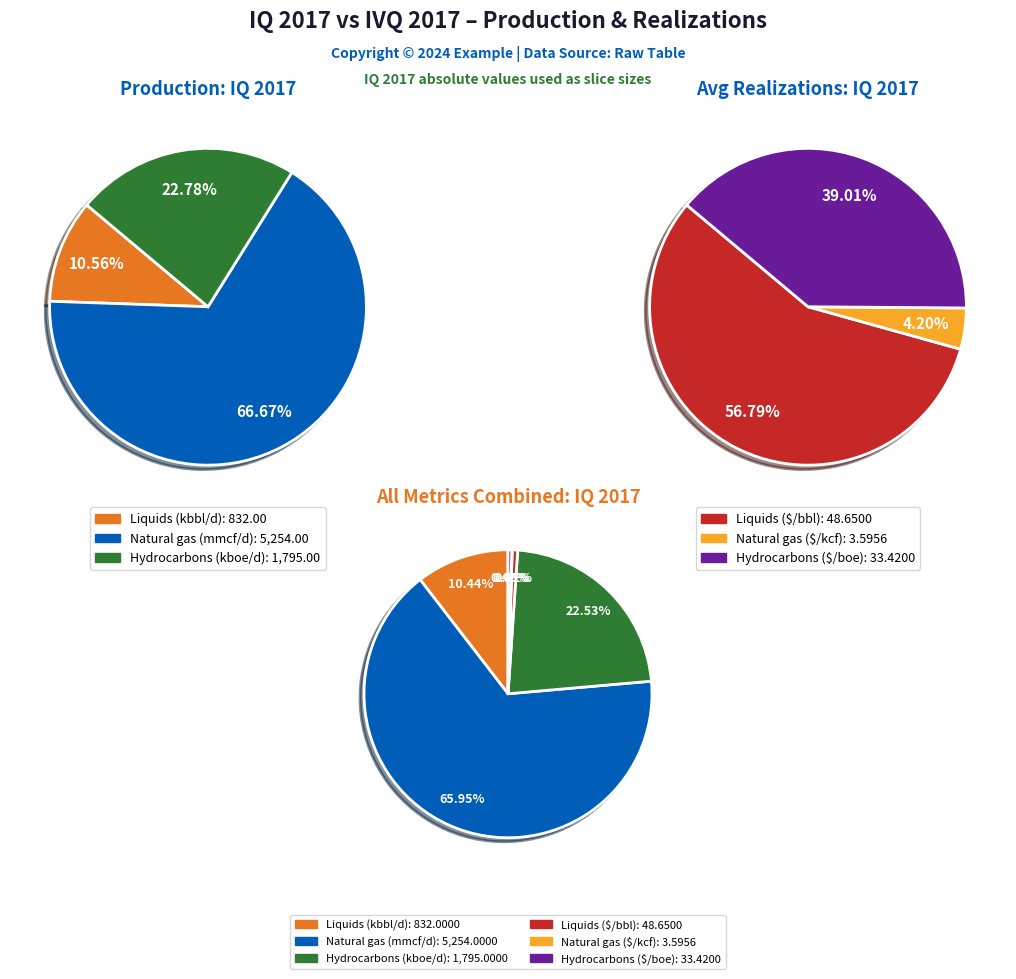

To the nearest percent, what is the average slice percentage?

17%